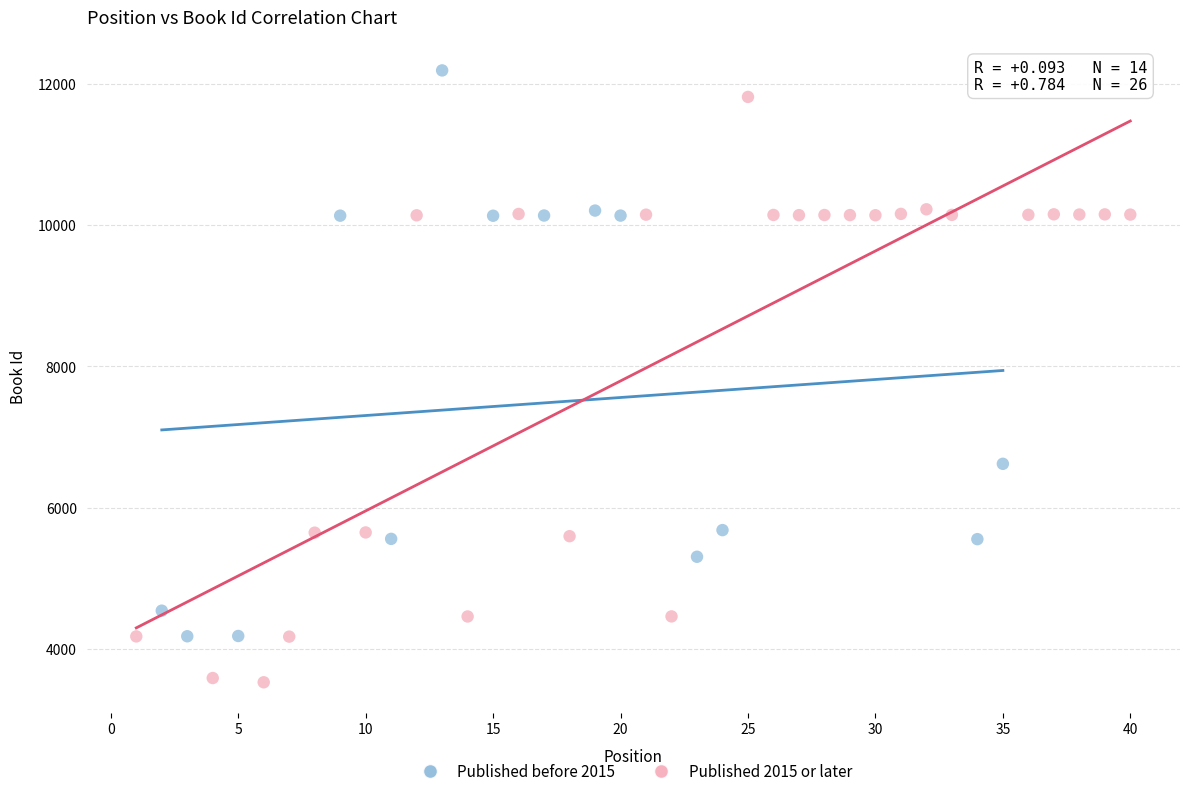

What are all the series names shown in the legend?

Published before 2015, Published 2015 or later